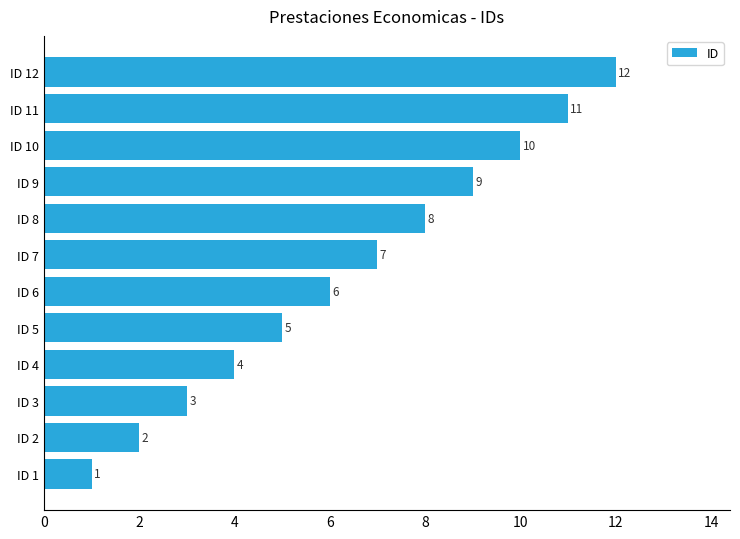

What is the difference between the values at ID 12 and ID 9?

3